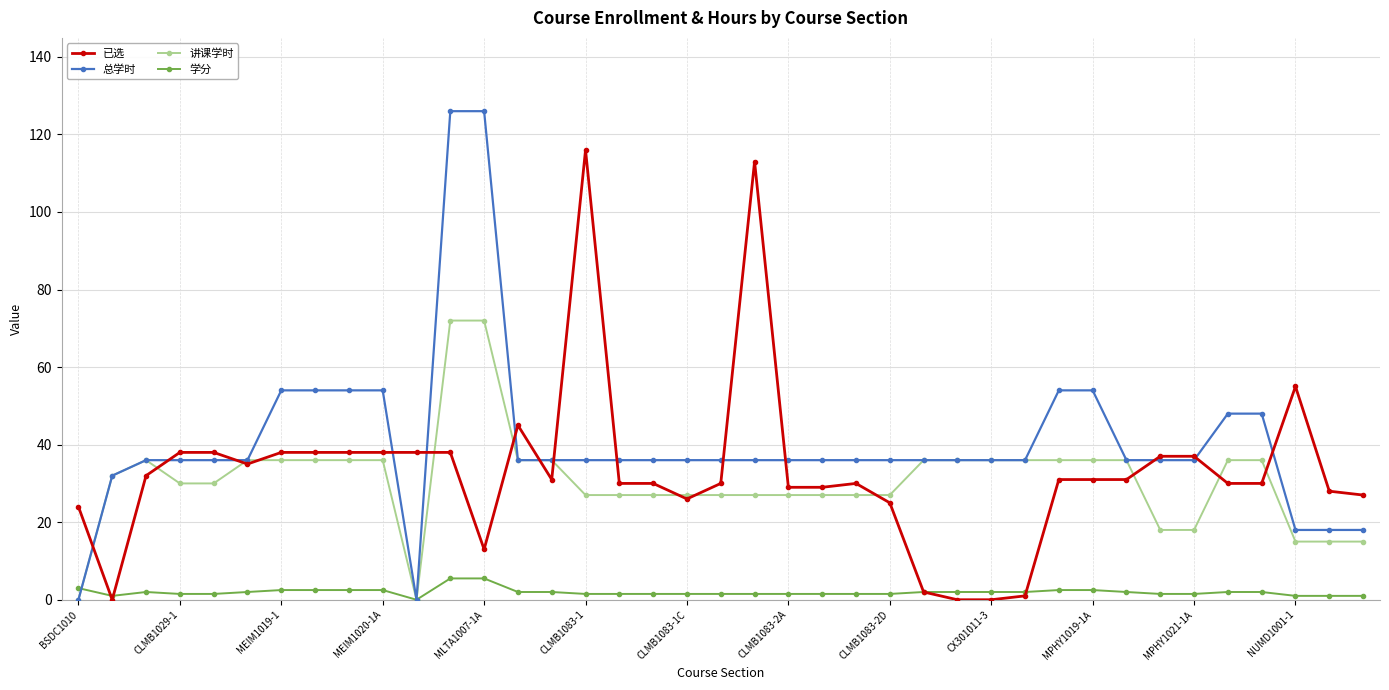

What is the sum of all 已选 values?

1282.0